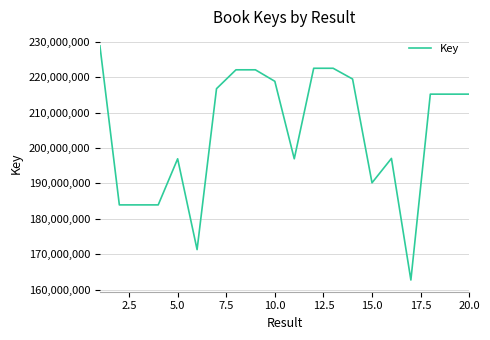

What is the smallest value displayed?

162699553